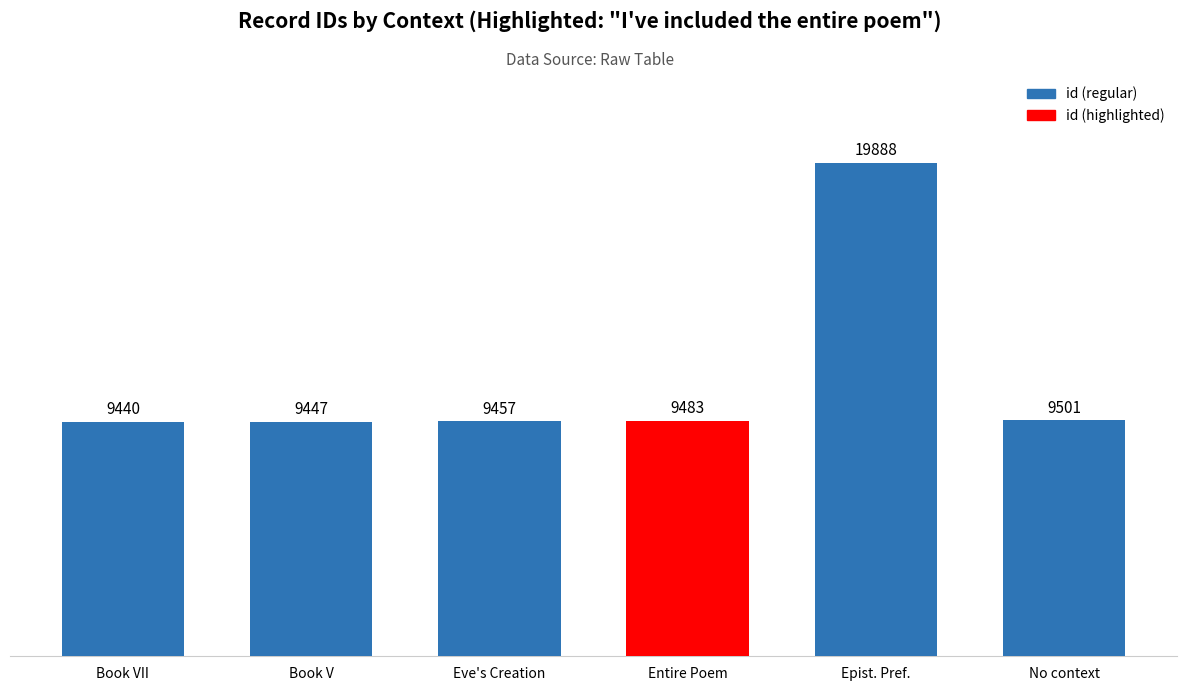

Are the bars grouped side by side (vs. stacked)?

No